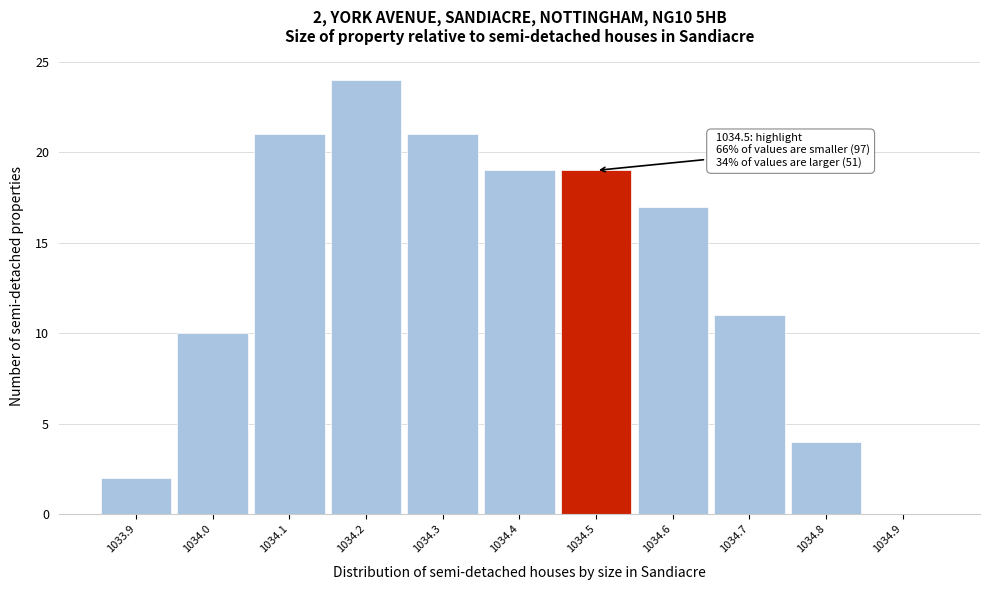

Which range on the x-axis has the tallest bar?

1034.15 to 1034.25